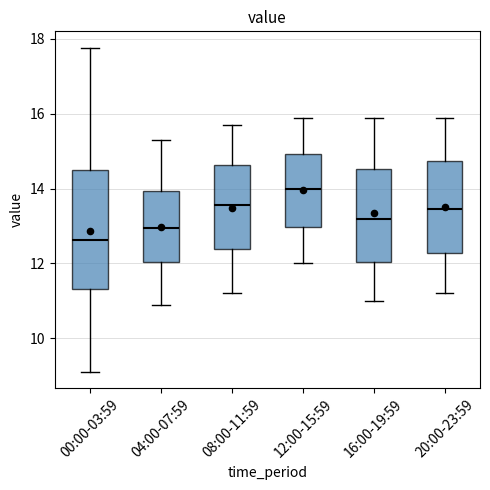

Which box is the tallest, from its lower edge to its upper edge?

00:00-03:59